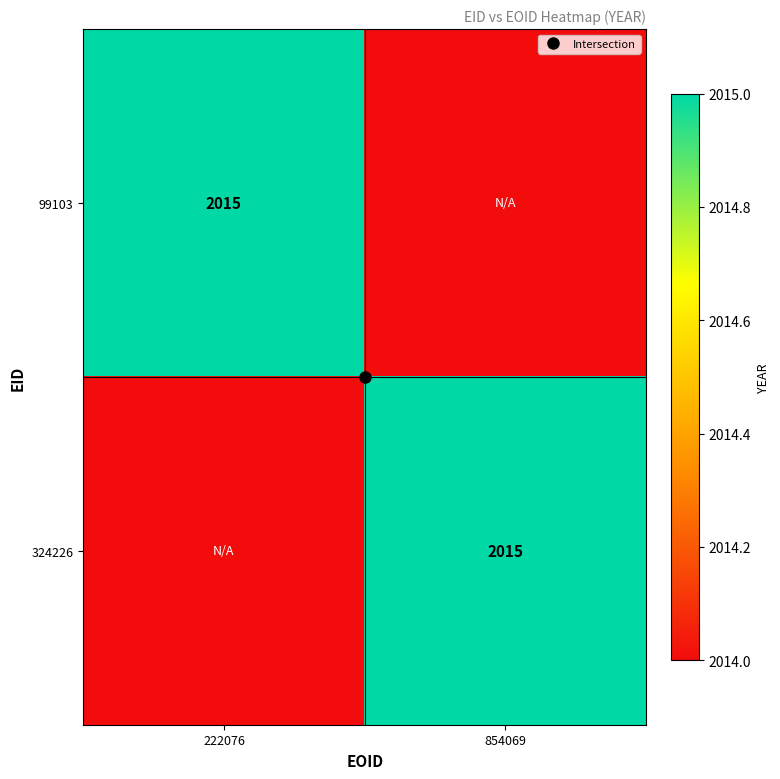

Rank the series at 222076 from lowest to highest value.

324226, 99103